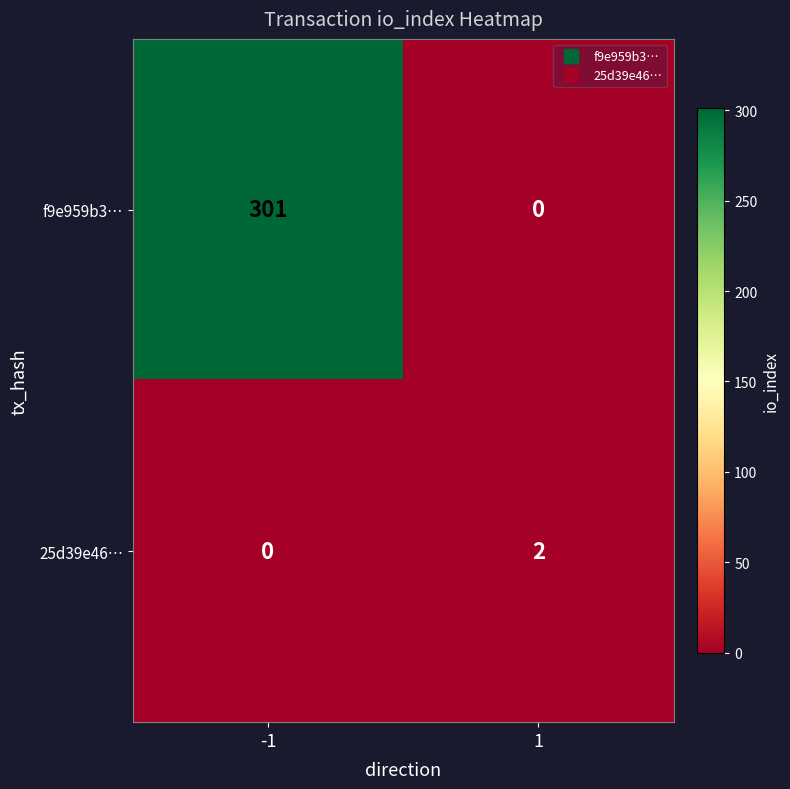

Which series has the largest total across all categories?

f9e959b3…